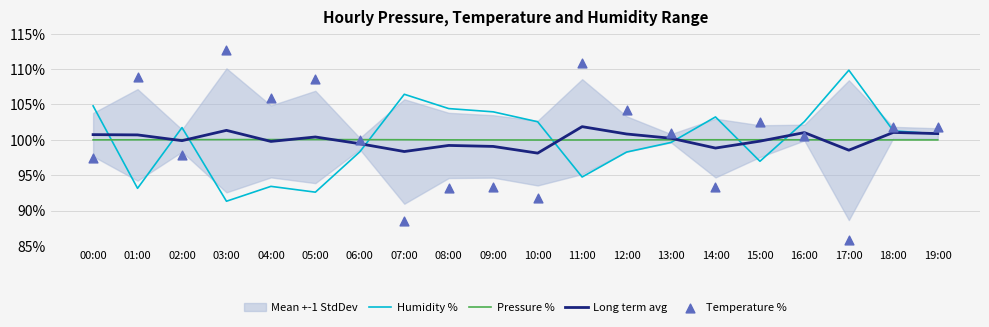

Which series has the widest spread of Y values?

Temperature %